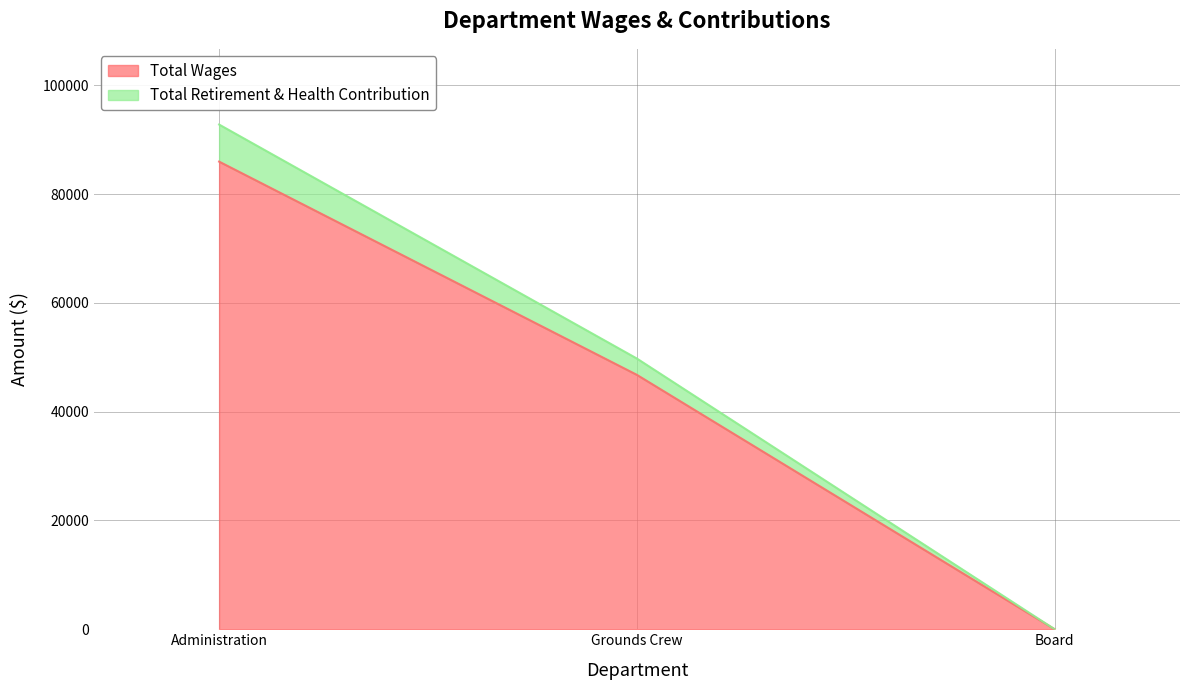

True or false: Total Wages has a value of 38144 at Board.

False